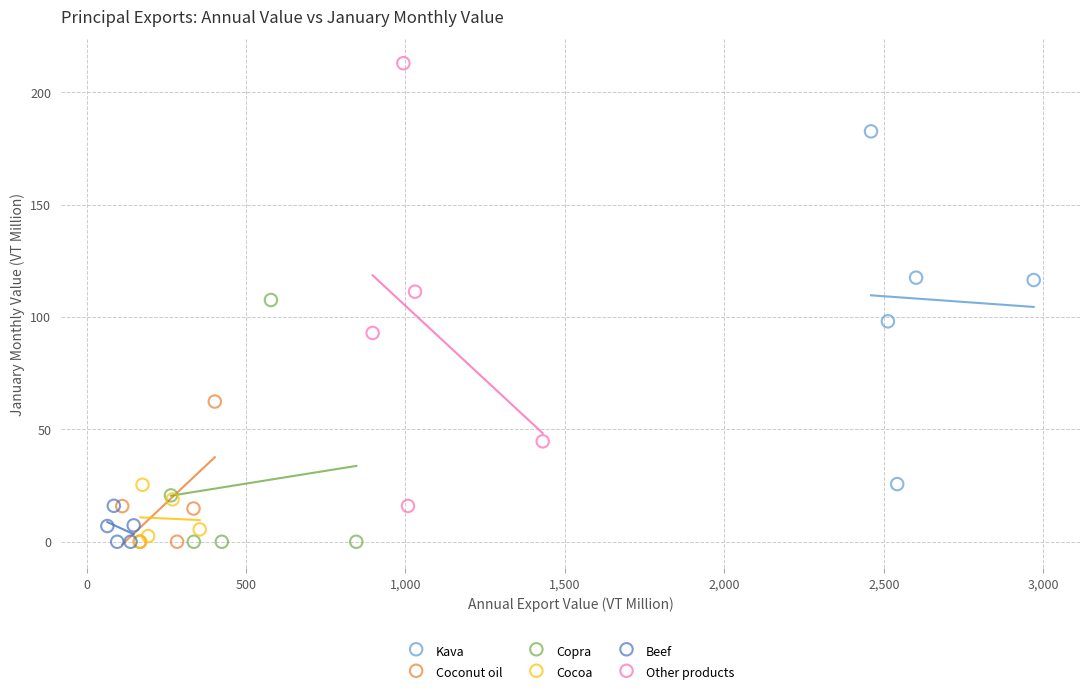

Which series has the widest spread of Y values?

Other products